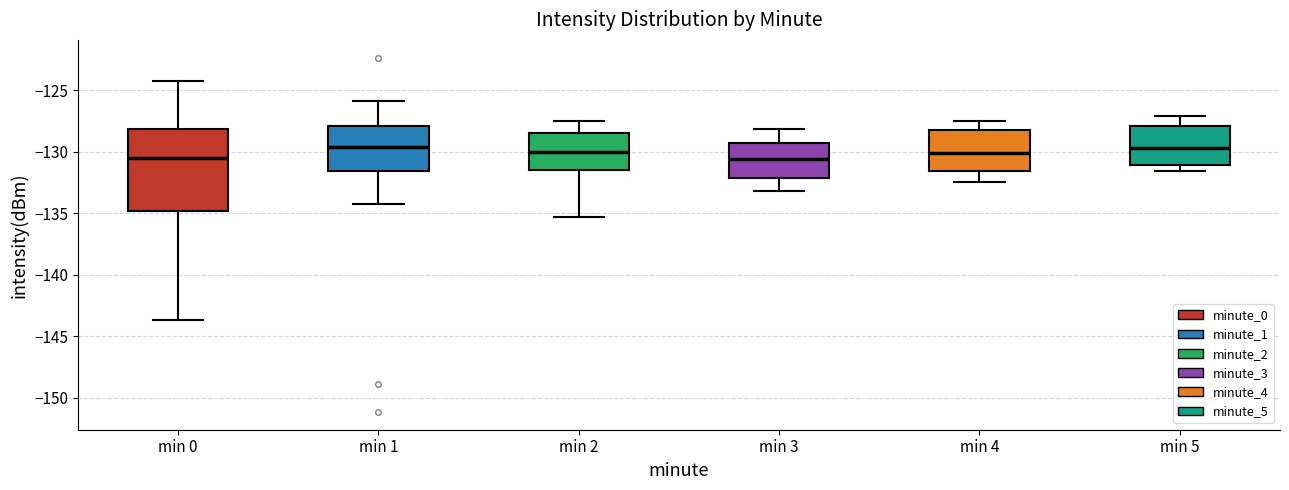

Reading left to right, transcribe this box plot: for each box, give where its median line is, the range the box spans, and where its two whiskers end, as read against the y-axis. The values are not printed on the chart, so give them approximately, as read against the axis.

min 0: median -130.5, box -135.0 to -128.0, whiskers -143.5 to -124.0
min 1: median -129.5, box -131.5 to -128.0, whiskers -134.0 to -126.0
min 2: median -130.0, box -131.5 to -128.5, whiskers -135.5 to -127.5
min 3: median -130.5, box -132.0 to -129.5, whiskers -133.0 to -128.0
min 4: median -130.0, box -131.5 to -128.5, whiskers -132.5 to -127.5
min 5: median -129.5, box -131.0 to -128.0, whiskers -131.5 to -127.0